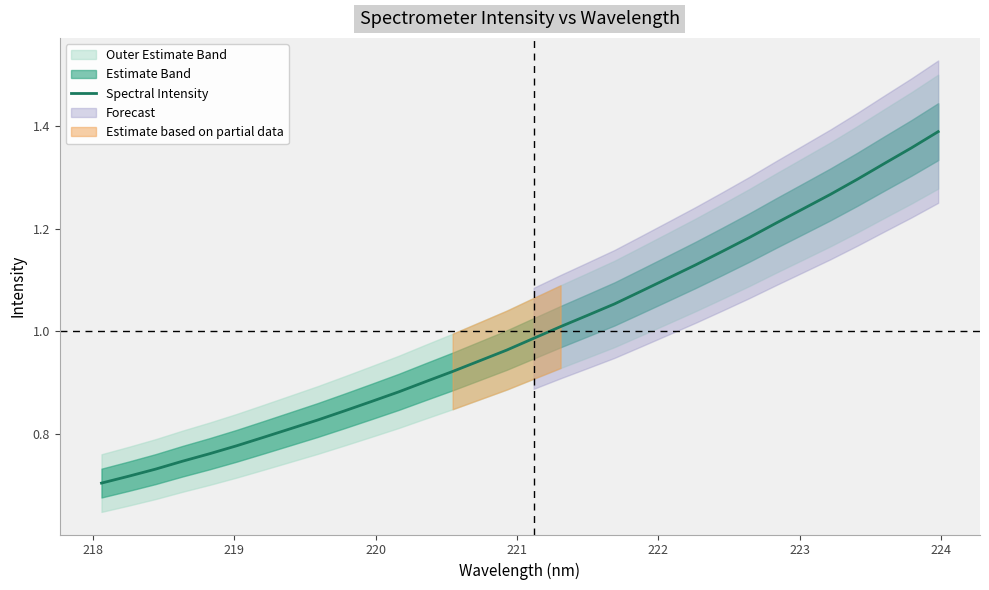

What is the sum of all values?

32.0